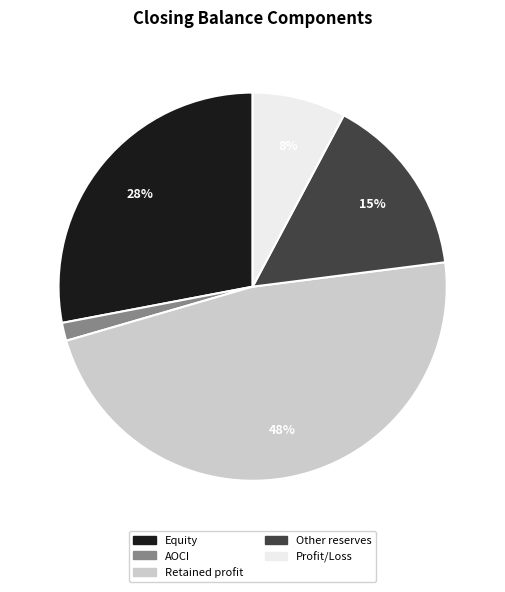

Rank the categories by value from highest to lowest.

Retained profit, Equity, Other reserves, Profit/Loss, AOCI